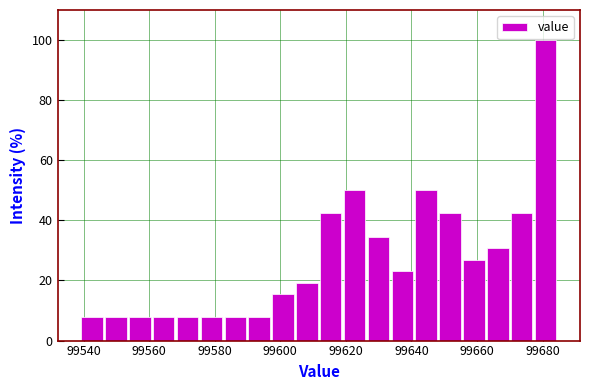

Read against the x-axis, roughly where is the centre of the tallest bar?

99680